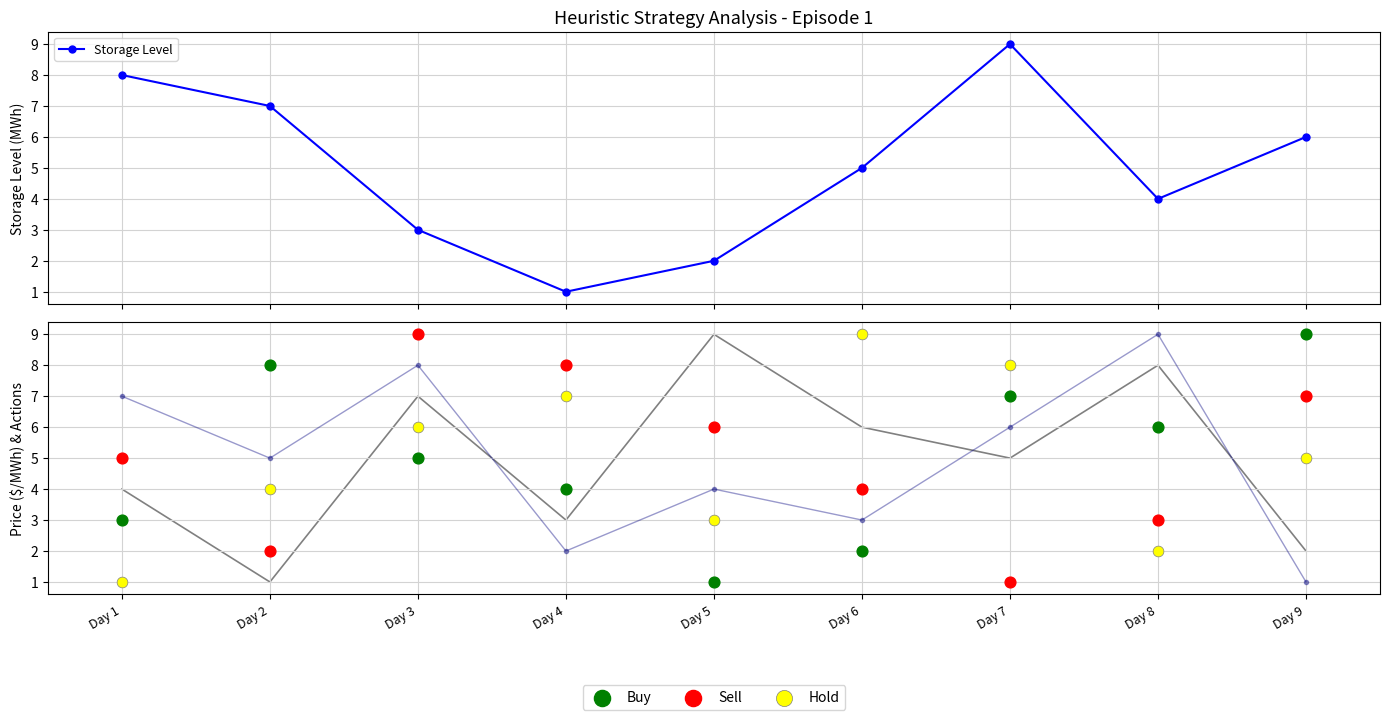

Which series reaches the minimum Y coordinate?

Storage Level